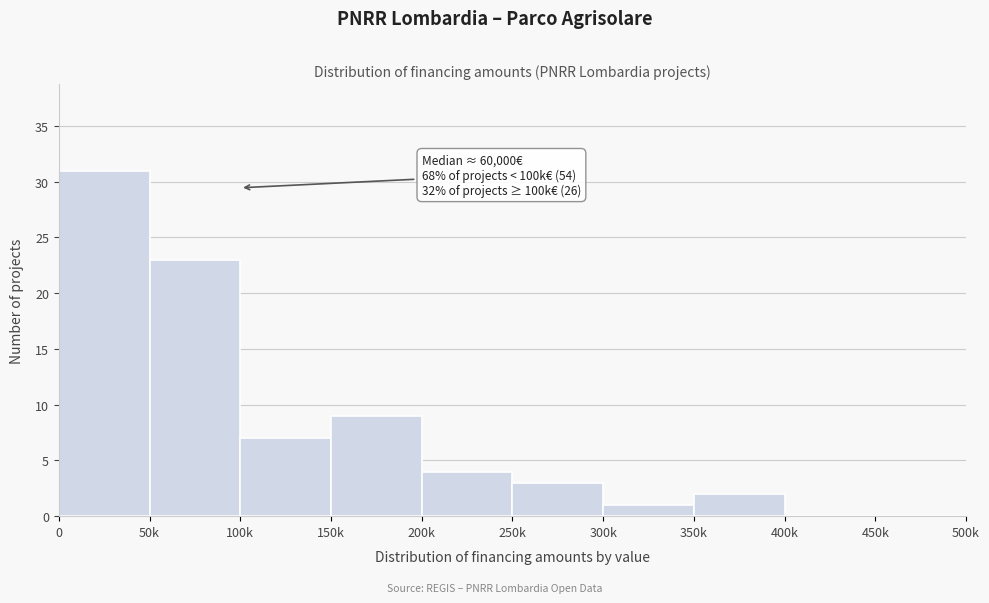

Reading left to right, extract all data points from this chart.

0=31	50k=23	100k=7	150k=9	200k=4	250k=3	300k=1	350k=2	400k=0	450k=0